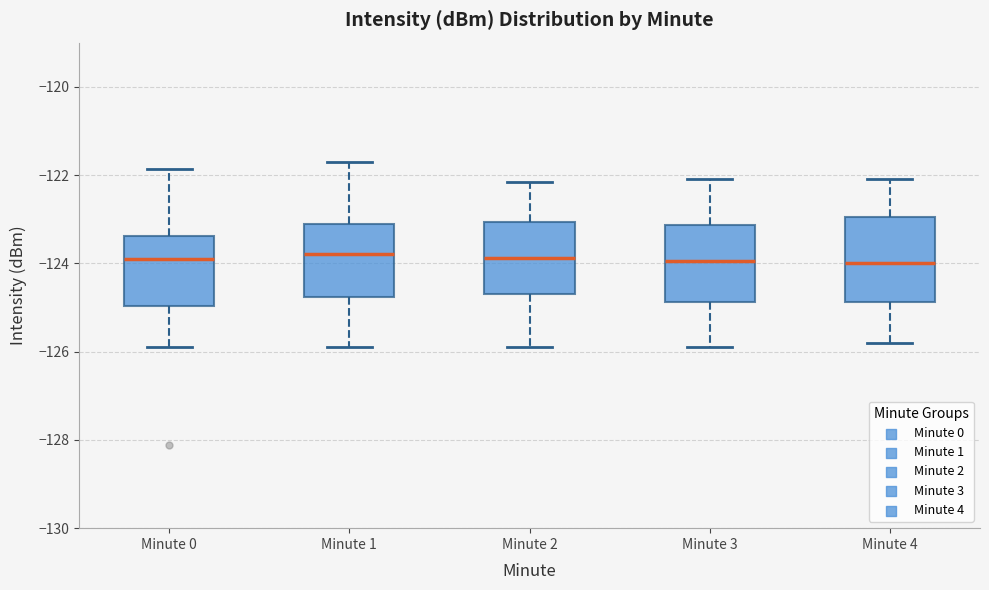

Reading left to right, transcribe this box plot: for each box, give where its median line is, the range the box spans, and where its two whiskers end, as read against the y-axis. The values are not printed on the chart, so give them approximately, as read against the axis.

Minute 0: median -124.0, box -125.0 to -123.4, whiskers -126.0 to -121.8
Minute 1: median -123.8, box -124.8 to -123.2, whiskers -125.8 to -121.6
Minute 2: median -123.8, box -124.6 to -123.0, whiskers -125.8 to -122.2
Minute 3: median -124.0, box -124.8 to -123.2, whiskers -125.8 to -122.0
Minute 4: median -124.0, box -124.8 to -123.0, whiskers -125.8 to -122.0